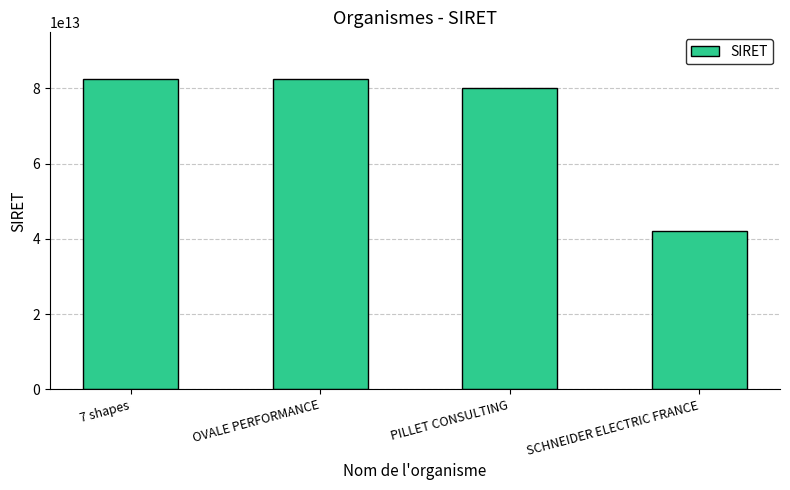

Count the number of categories in the chart.

4